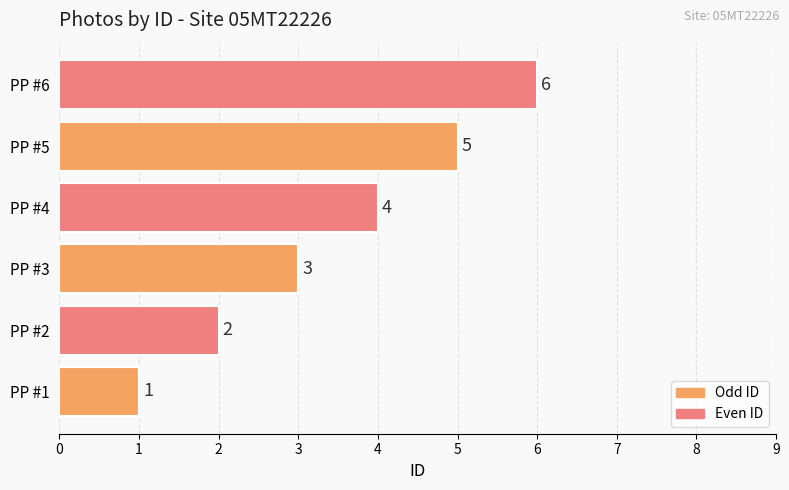

What is the change in value from PP #2 to PP #3?

+1